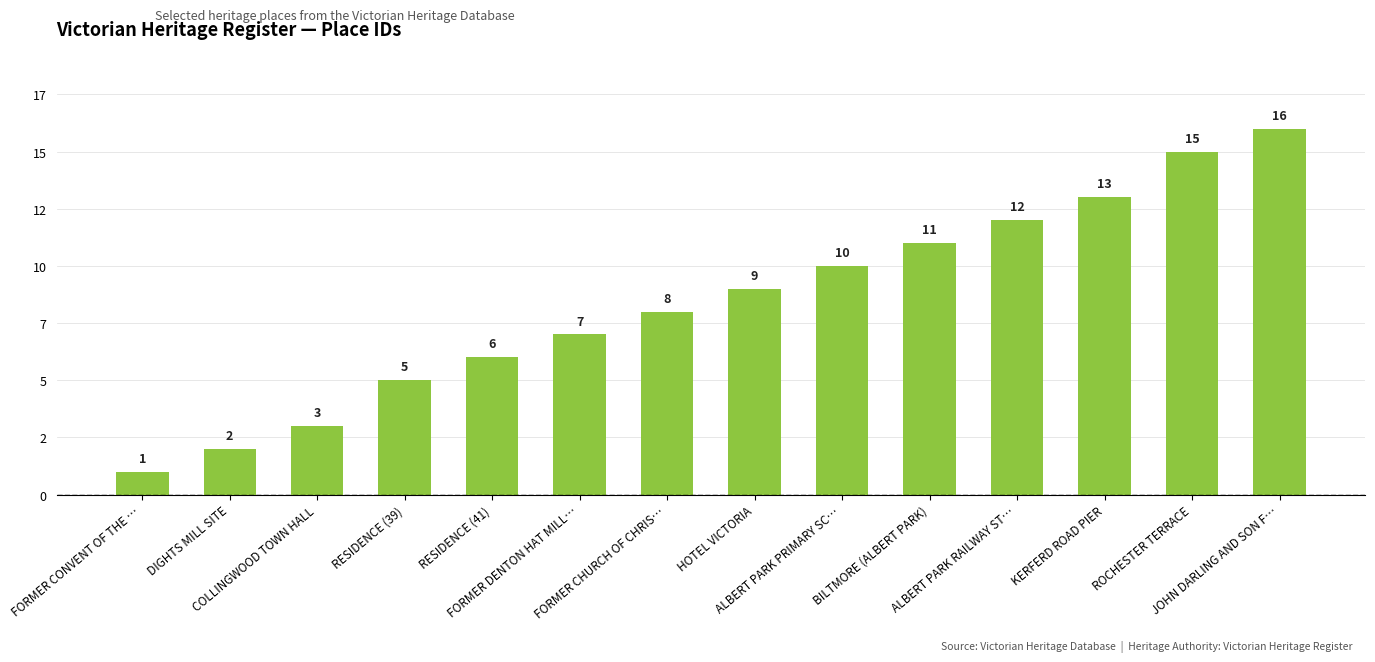

True or false: the data shows 1 at COLLINGWOOD TOWN HALL.

False